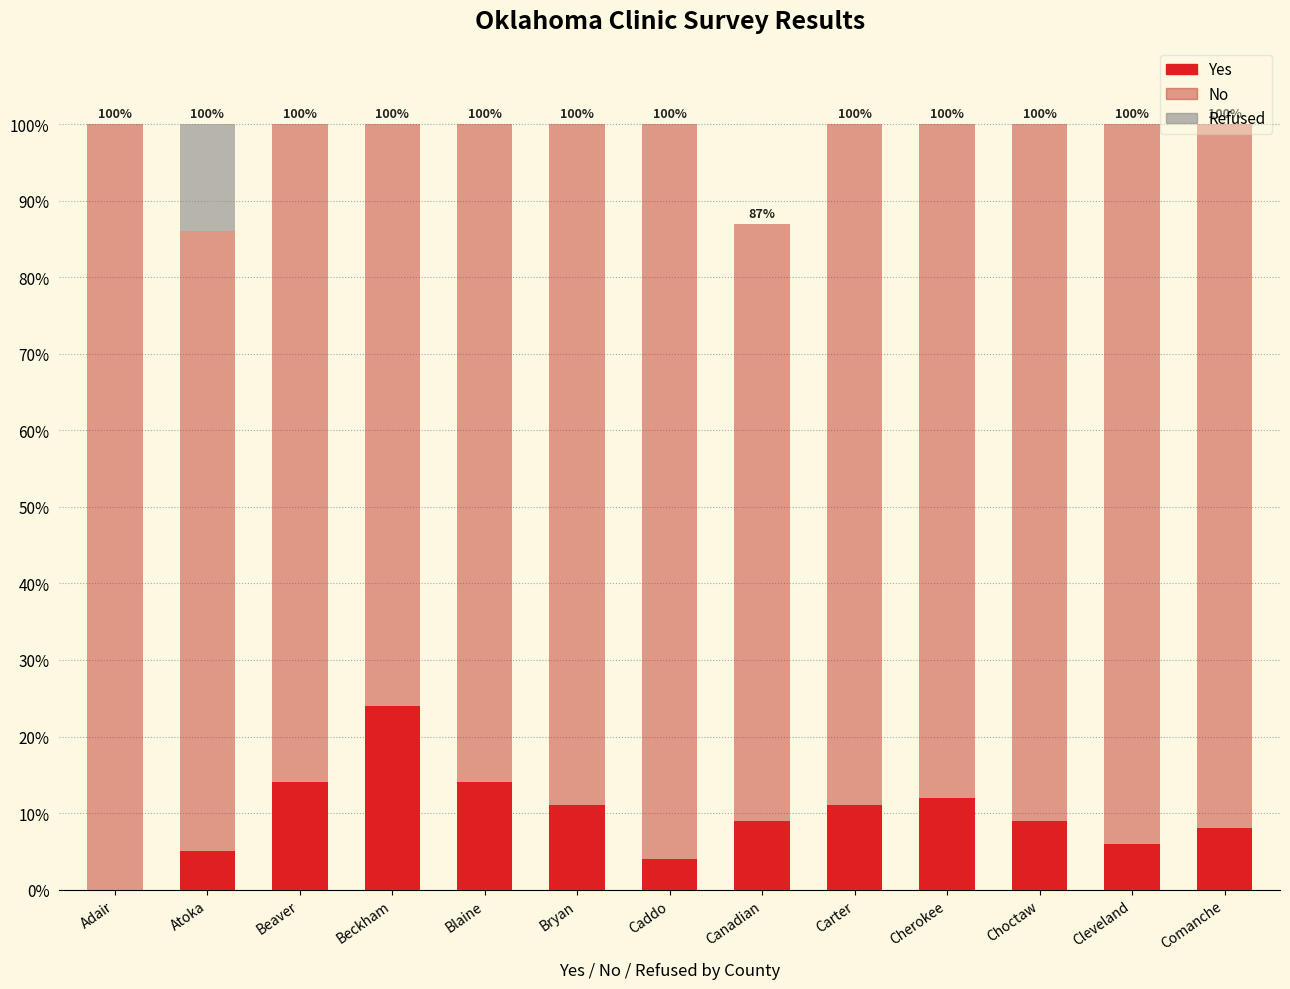

What is the sum of the Yes values at Beckham and Beaver?

38